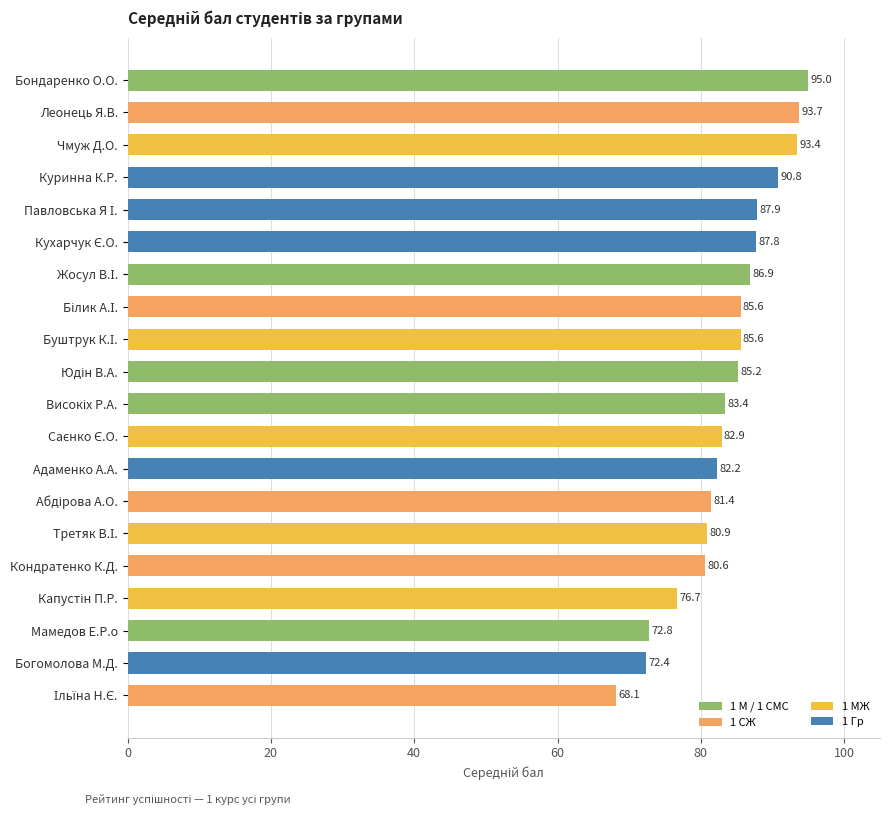

What is the ratio of the value at Богомолова М.Д. to the value at Куринна К.Р.?

0.8